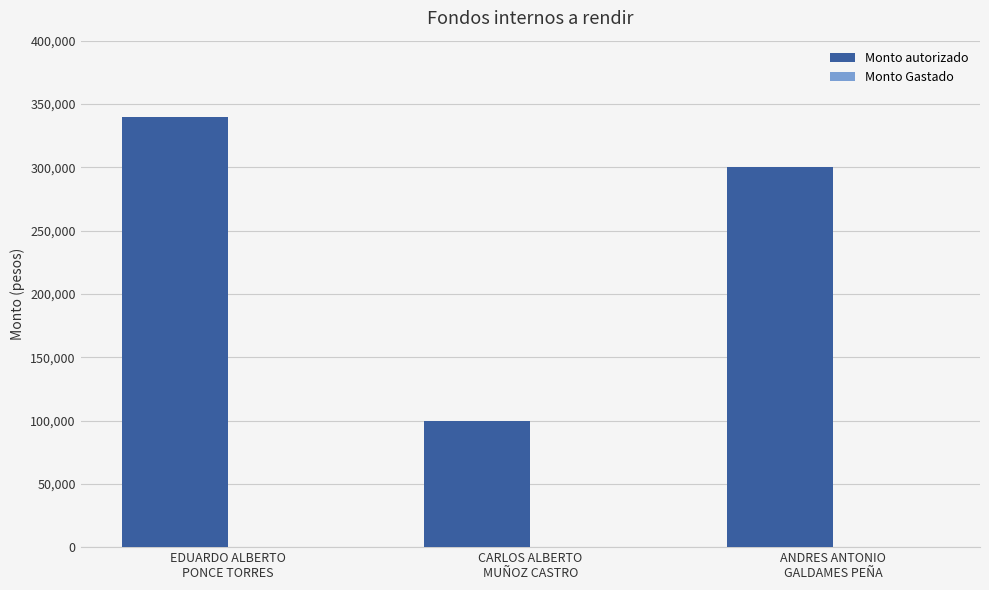

What is the sum of all values?

740000